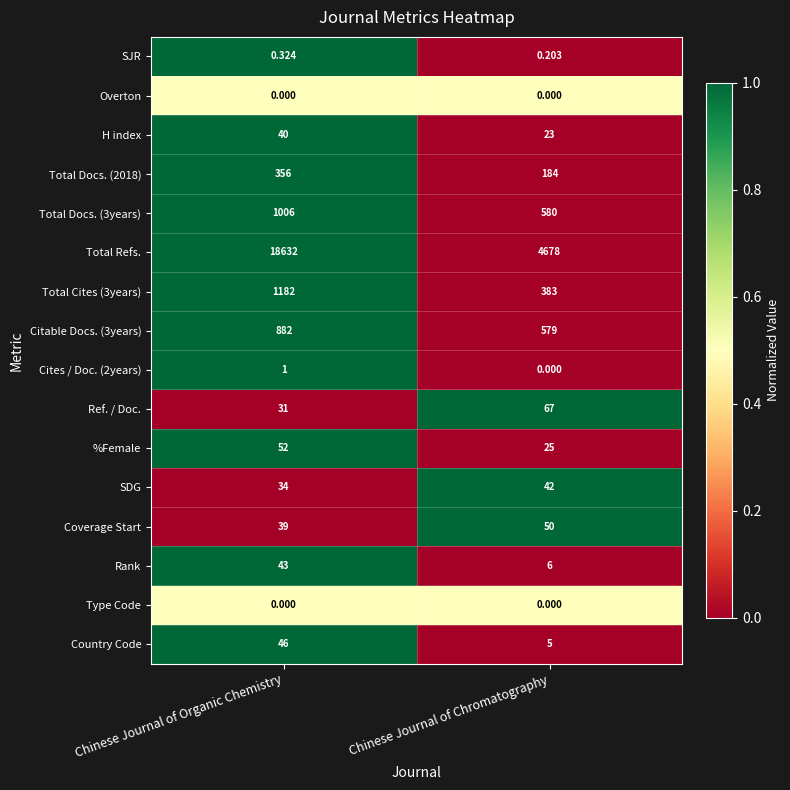

How many distinct data groups are displayed?

16